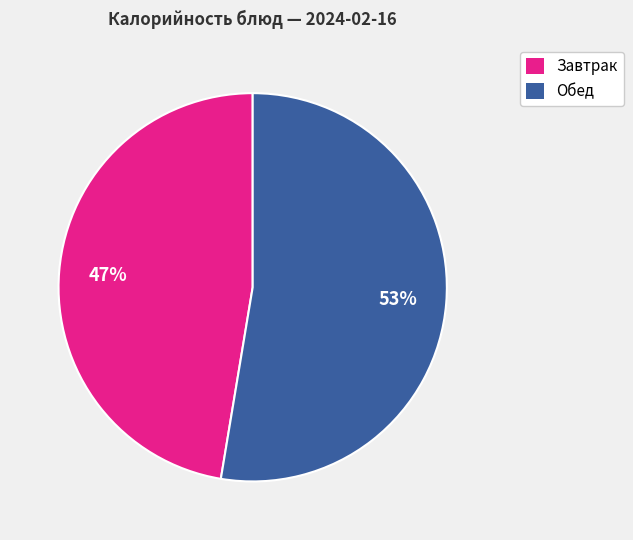

To the nearest percent, what is the average slice percentage?

50%